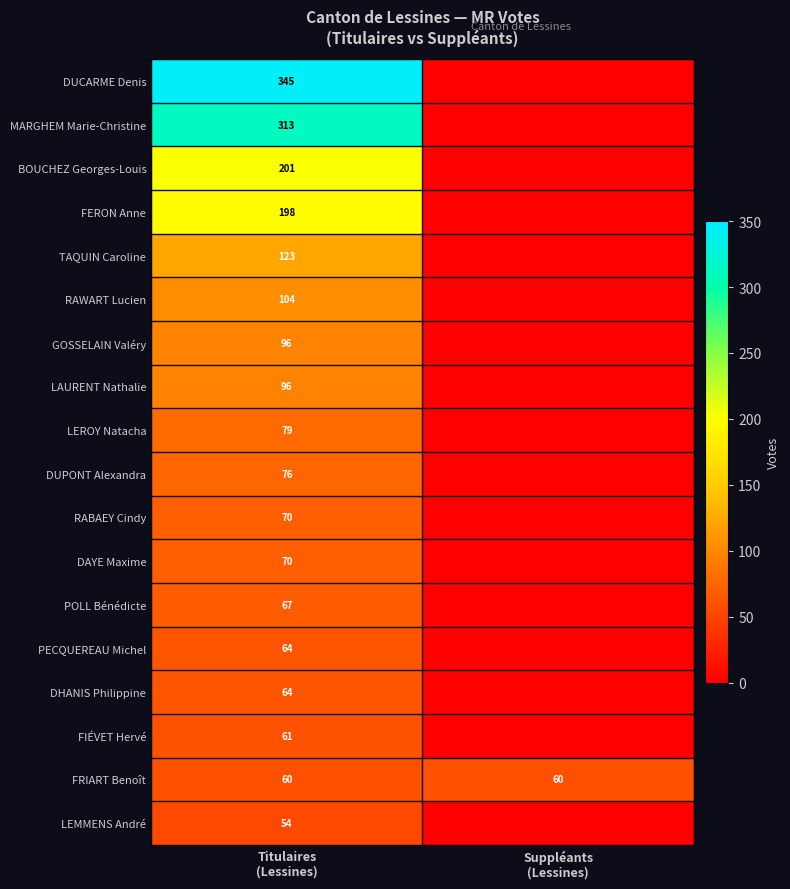

How many values in the LEMMENS André series are below 54?

1